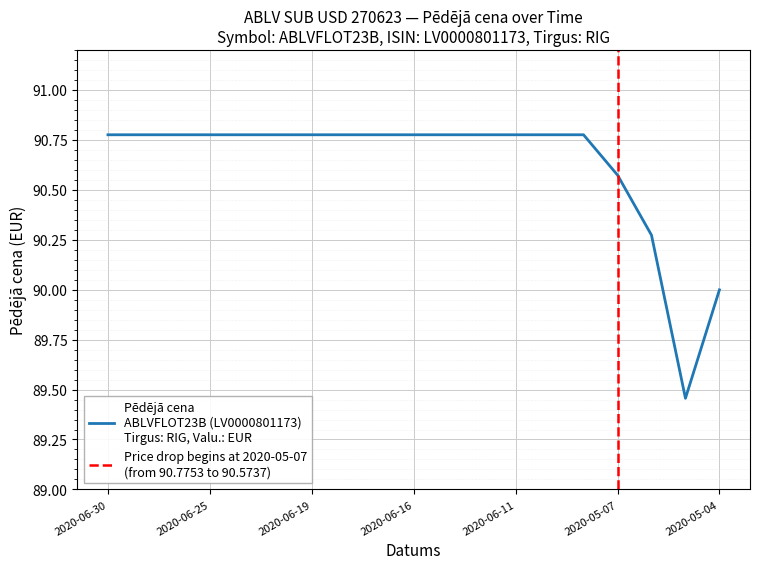

What is the sum of all values?

1721.9